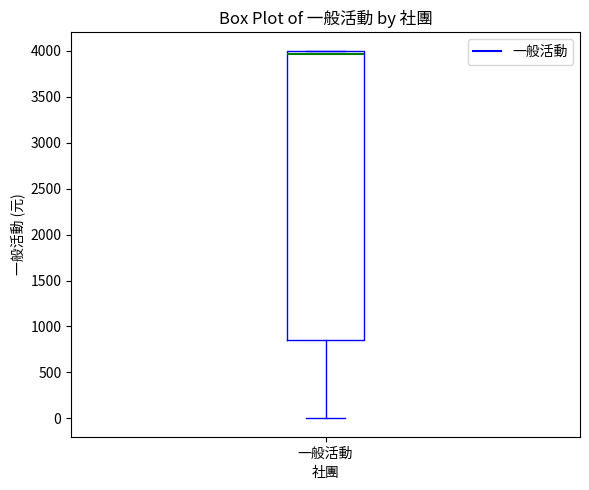

Where is the lower edge of the box for 一般活動 on the y-axis? The values are not printed on the chart, so give them approximately, as read against the axis.

850